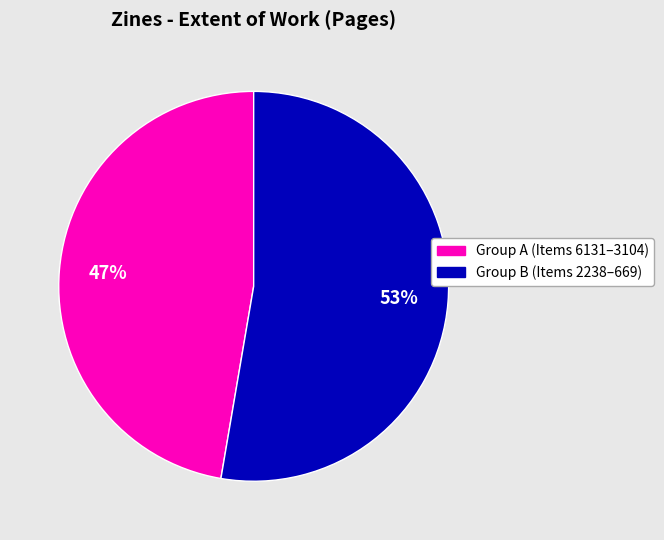

What percentage is the Group A (Items 6131–3104) slice, to the nearest percent?

47%